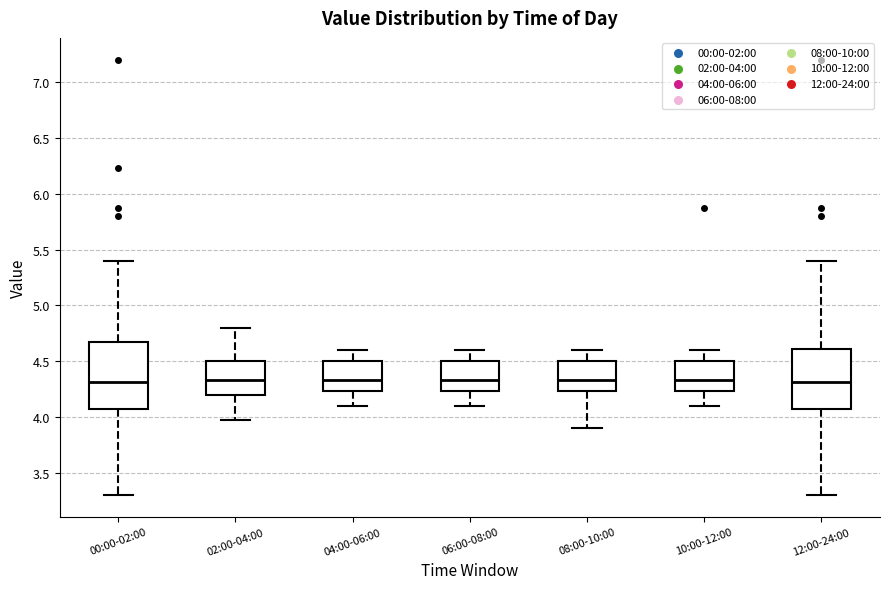

Comparing the boxes themselves (not the whiskers), which one is the tallest?

00:00-02:00